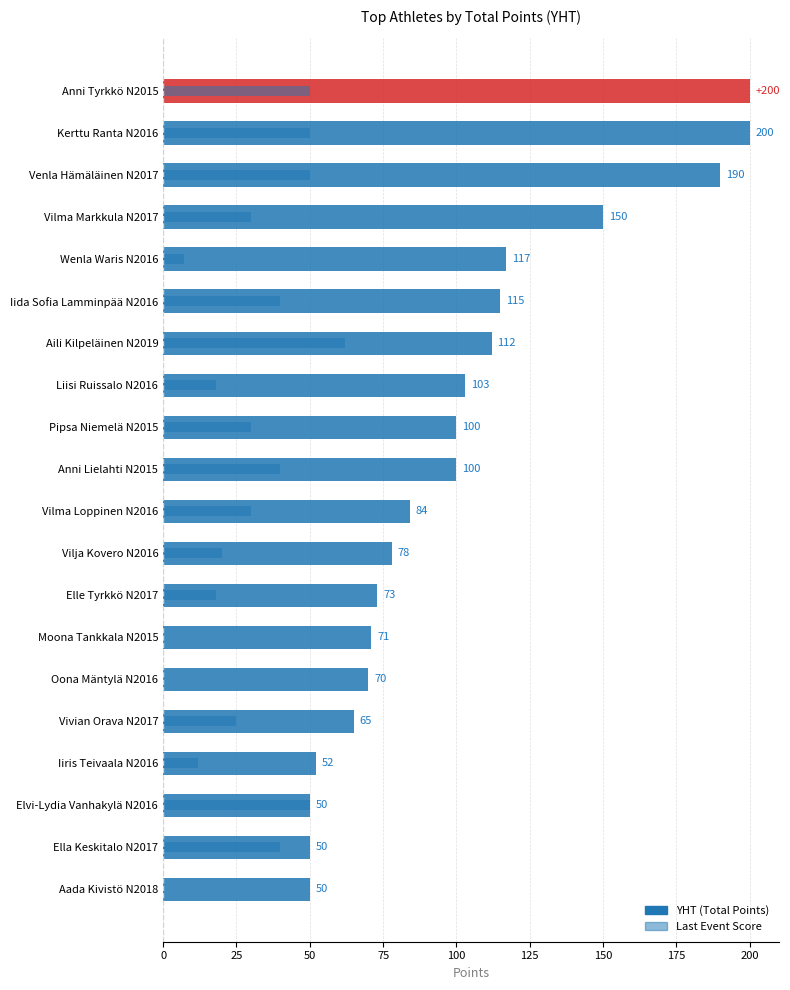

What is the approximate value of Last Event Score at Wenla Waris N2016?

7